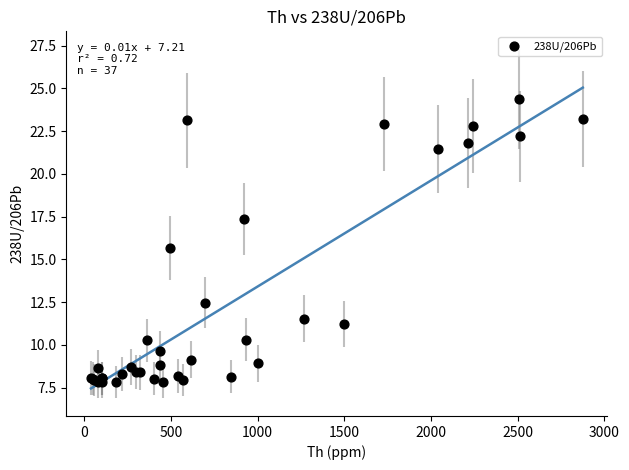

What Y value in the scatter plot is closest to 16?

15.7